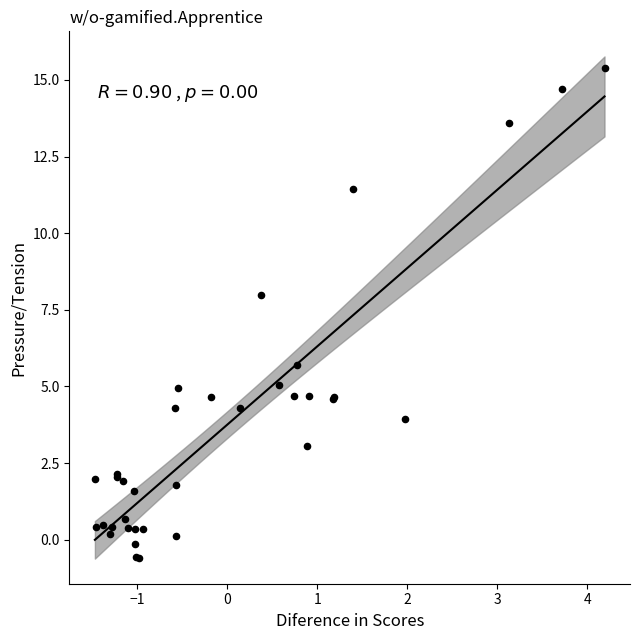

What Y value in the scatter plot is closest to 7?

8.0